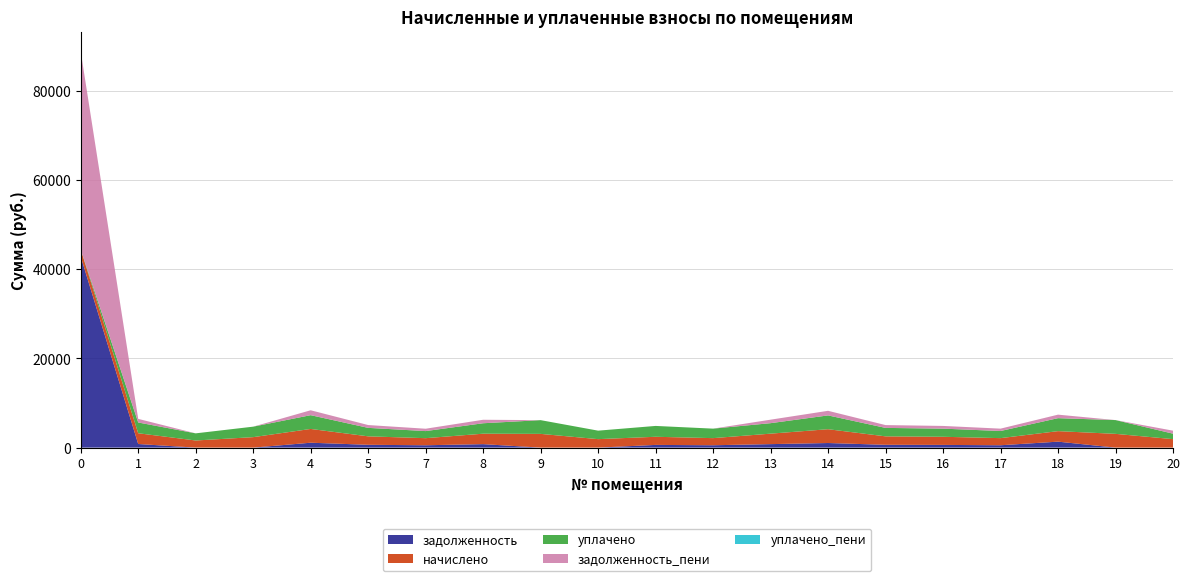

What is the maximum value for задолженность?

42794.2